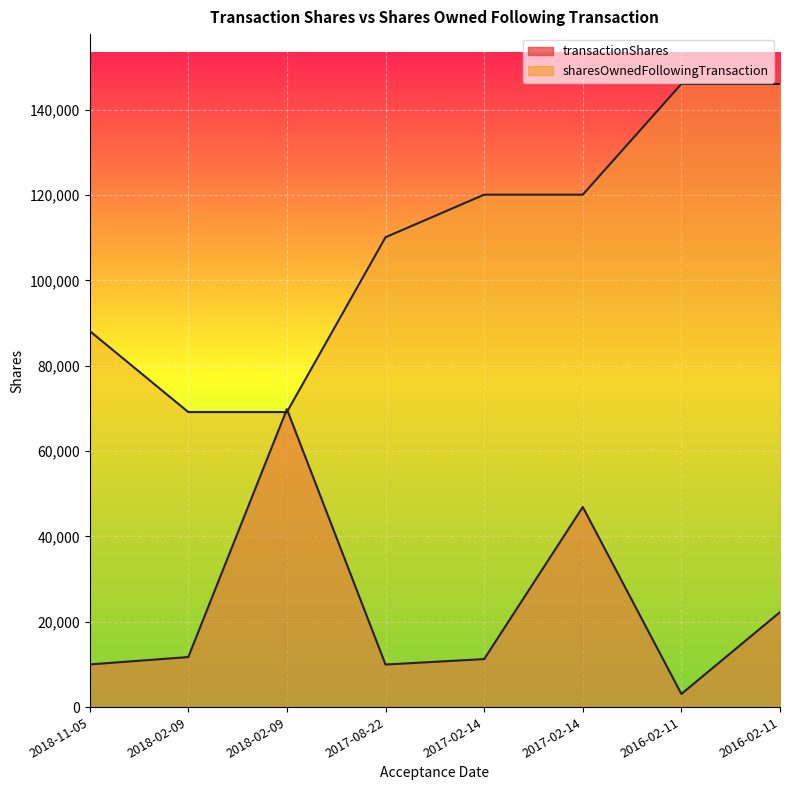

Which series has the largest total across all categories?

sharesOwnedFollowingTransaction